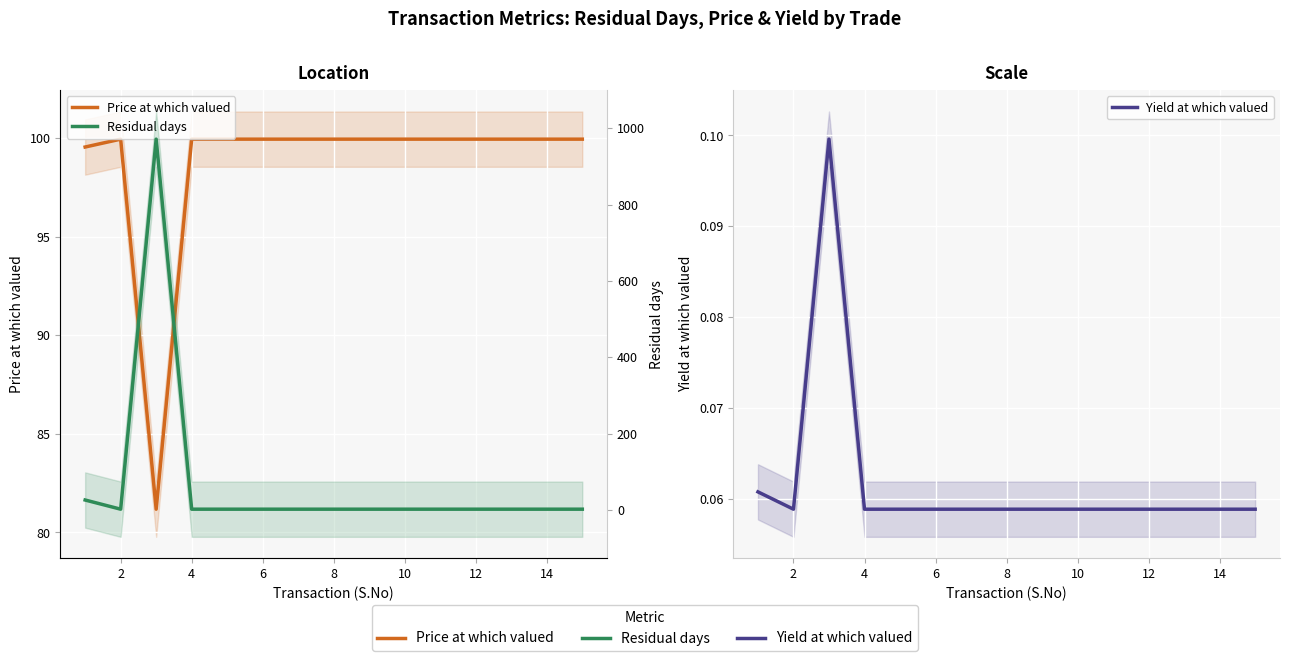

The value of Residual days at 8 is 3.0. True or false?

True